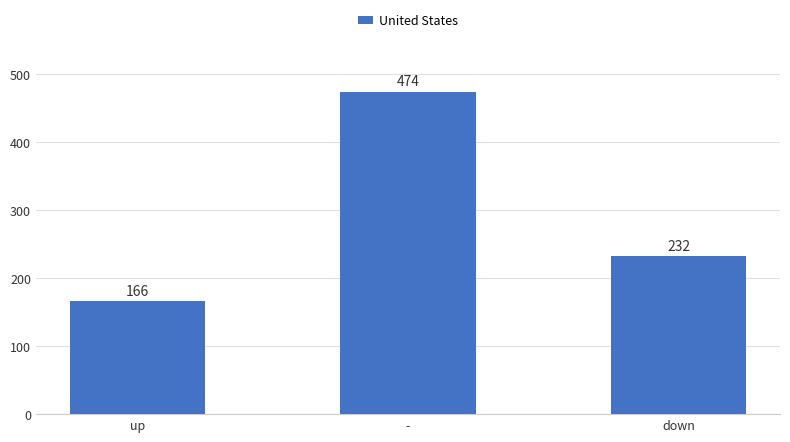

Count the number of data series in this chart.

1